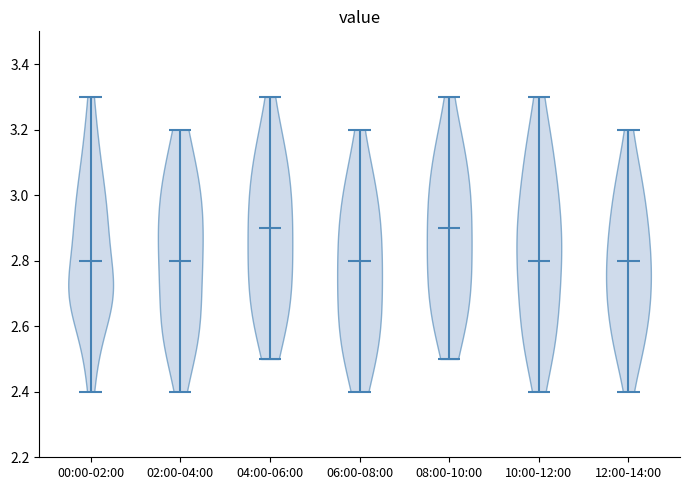

What is the highest point the violin for 02:00-04:00 reaches on the y-axis? The values are not printed on the chart, so give them approximately, as read against the axis.

3.2